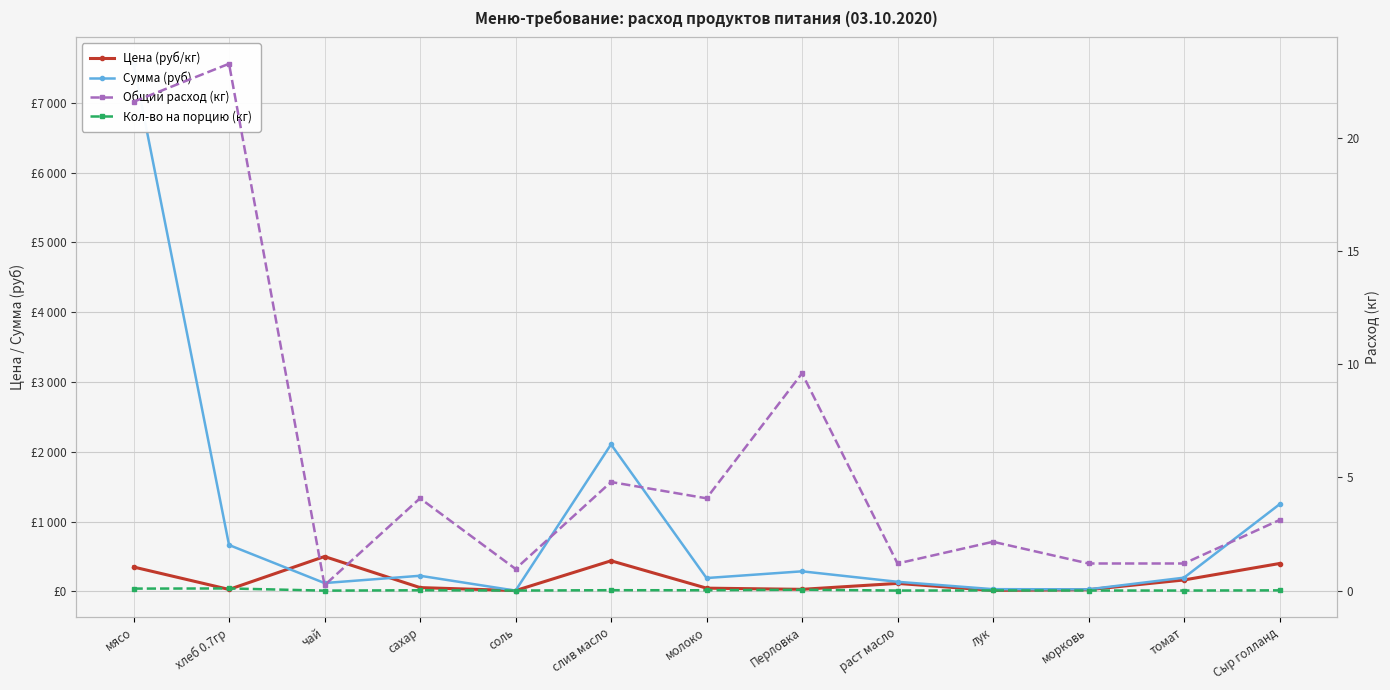

Reading left to right, extract all data points from this chart.

Цена (руб/кг): мясо=350.0	хлеб 0.7гр=28.6	чай=500.0	сахар=55.0	соль=12.0	слив масло=438.9	молоко=47.0	Перловка=30.0	раст масло=115.0	лук=15.0	морковь=25.0	томат=164.3	Сыр голланд=400.0
Сумма (руб): мясо=7560.0	хлеб 0.7гр=665.1	чай=120.0	сахар=224.4	соль=11.5	слив масло=2106.7	молоко=191.8	Перловка=288.0	раст масло=138.0	лук=32.4	морковь=30.0	томат=197.1	Сыр голланд=1248.0
Общий расход (кг): мясо=21.6	хлеб 0.7гр=23.3	чай=0.2	сахар=4.1	соль=1.0	слив масло=4.8	молоко=4.1	Перловка=9.6	раст масло=1.2	лук=2.2	морковь=1.2	томат=1.2	Сыр голланд=3.1
Кол-во на порцию (кг): мясо=0.1	хлеб 0.7гр=0.1	чай=0.0	сахар=0.0	соль=0.0	слив масло=0.0	молоко=0.0	Перловка=0.0	раст масло=0.0	лук=0.0	морковь=0.0	томат=0.0	Сыр голланд=0.0